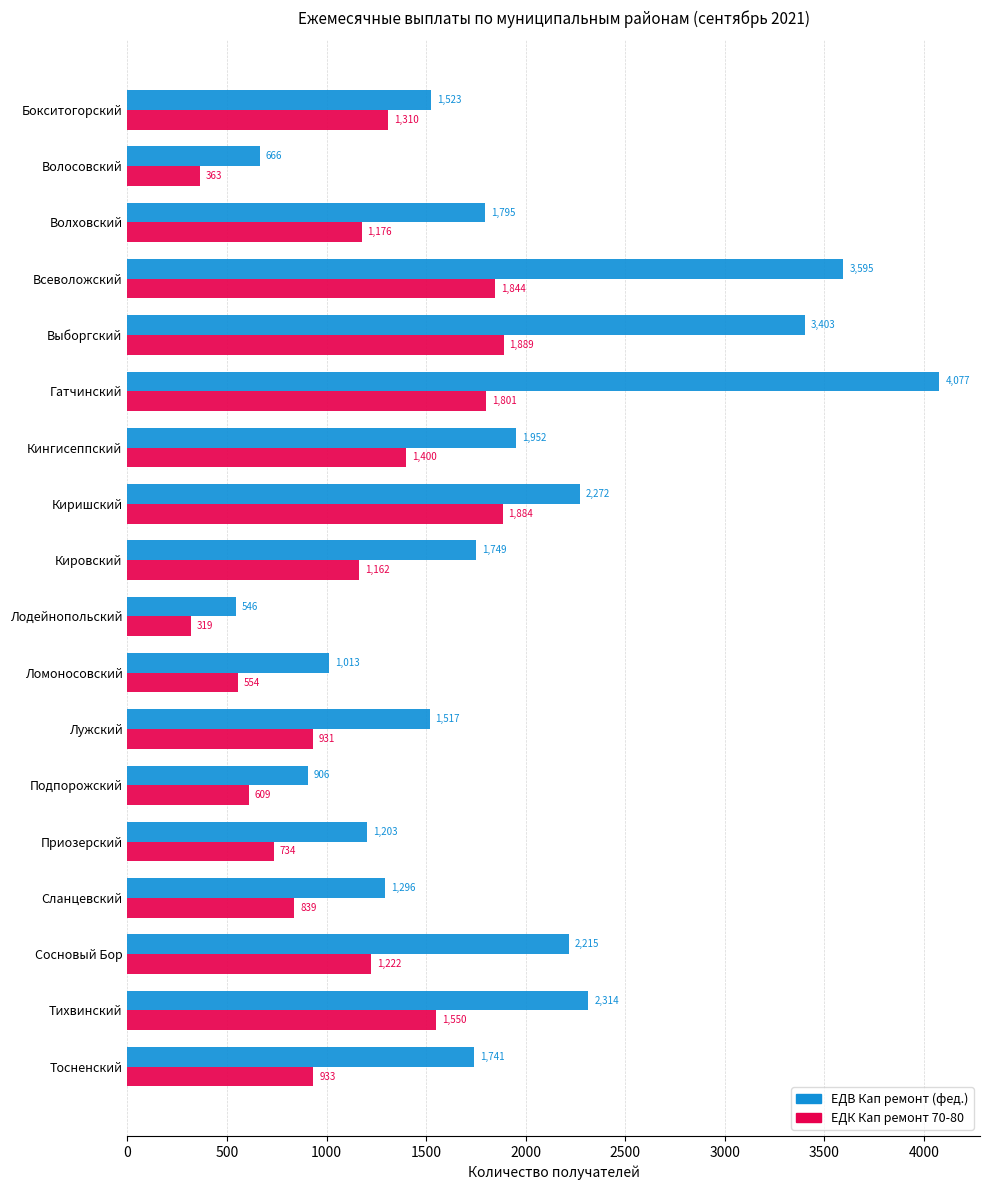

Is the value of ЕДК Кап ремонт 70-80 at Гатчинский greater than the value of ЕДВ Кап ремонт (фед.) at Приозерский?

Yes